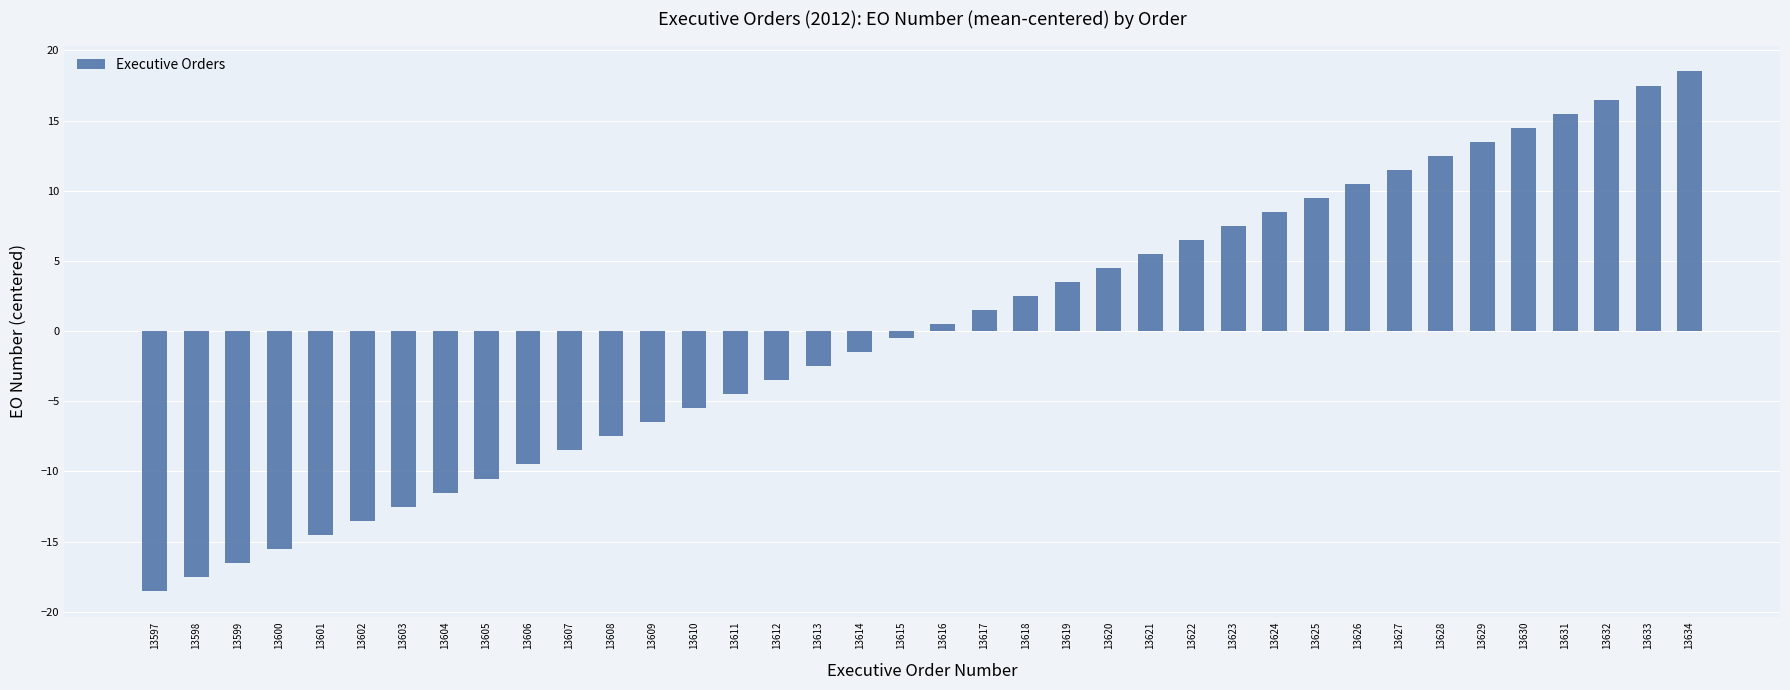

What is the difference between the values at 13629 and 13601?

28.0